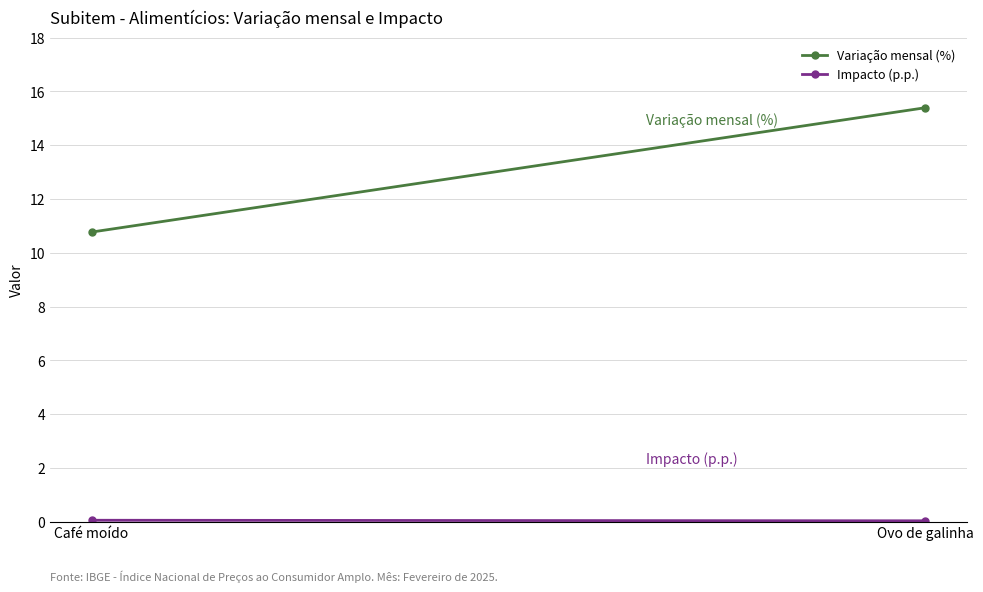

What is the sum of all Variação mensal (%) values?

26.2